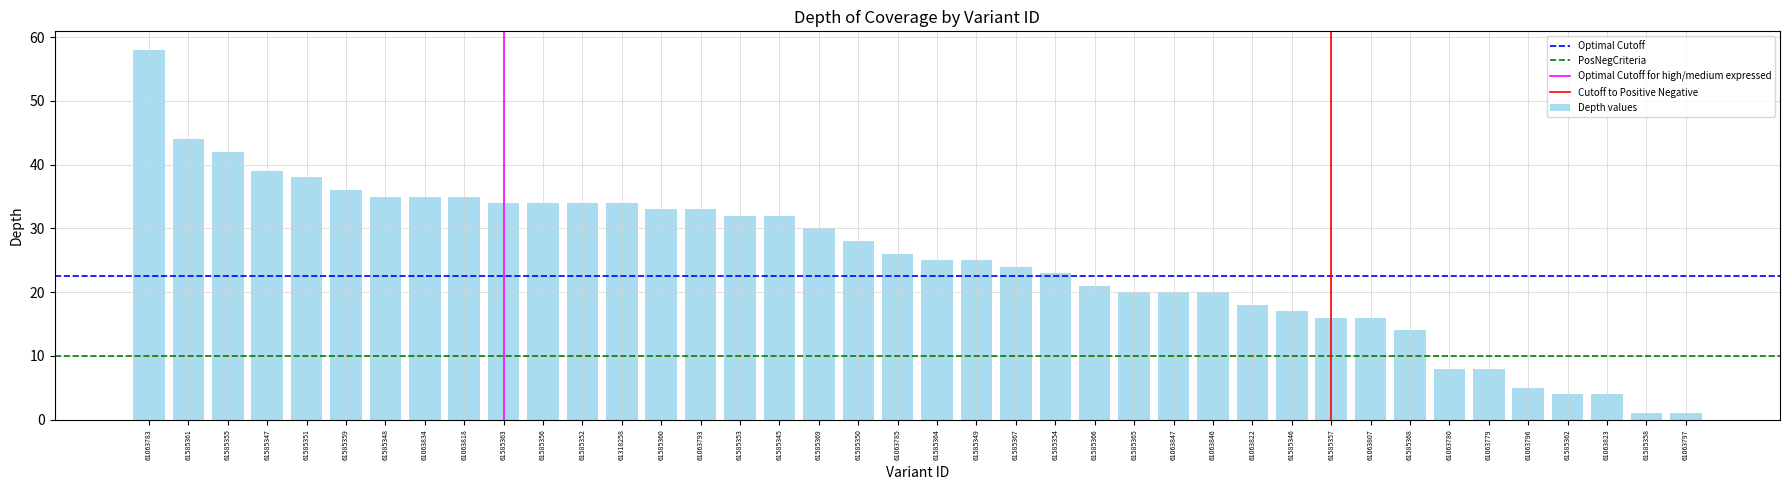

True or false: the data shows 17 at 61585346.

True